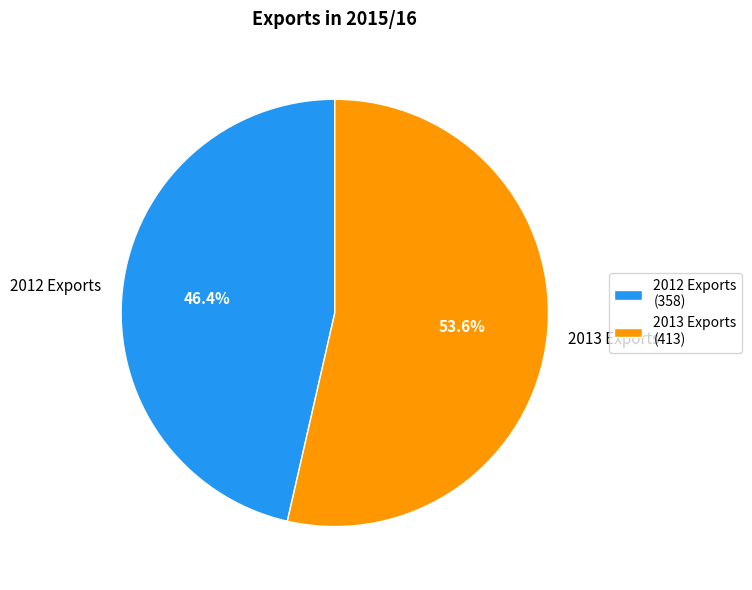

How many slices are in this pie chart?

2